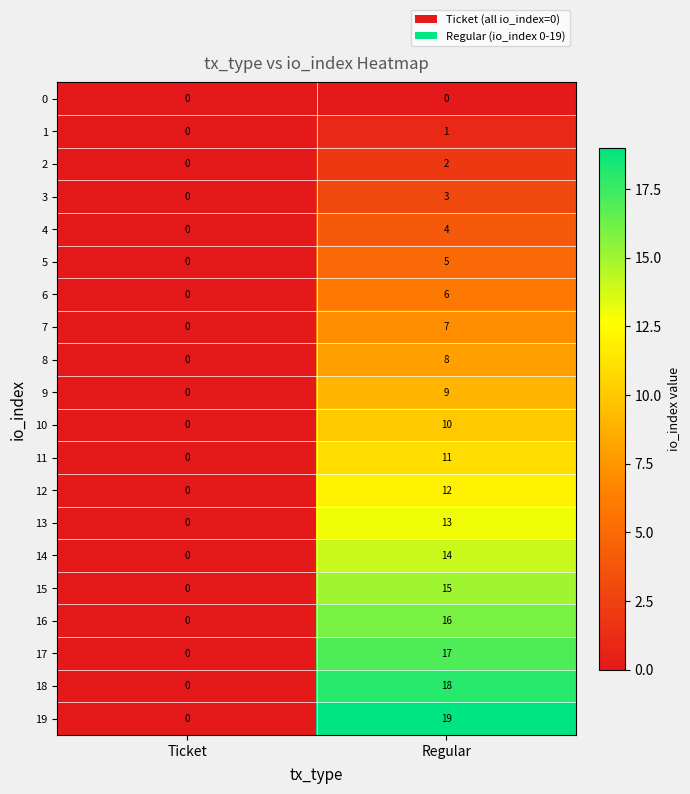

Where is 5 nearest to the value 2?

Ticket